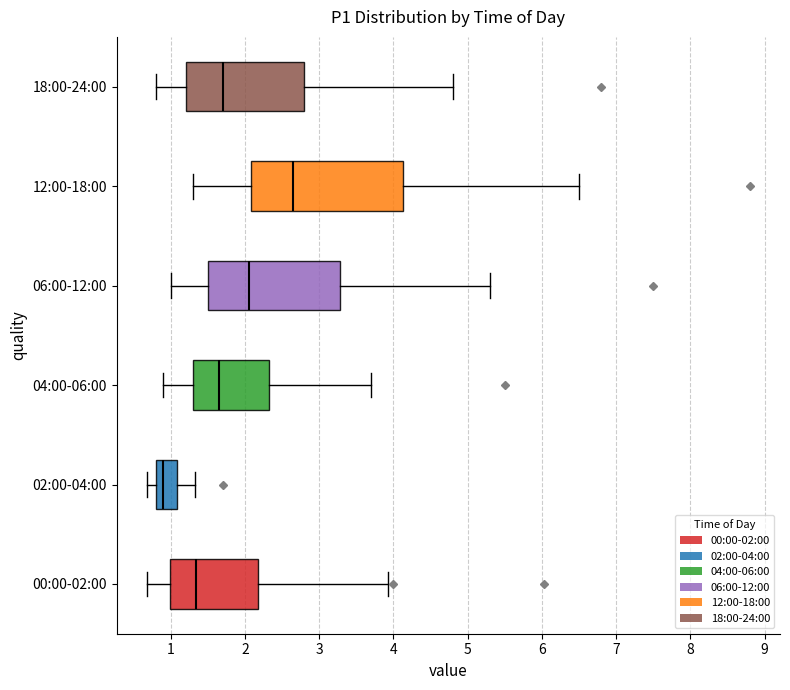

Reading bottom to top, transcribe this box plot: for each box, give where its median line is, the range the box spans, and where its two whiskers end, as read against the x-axis. The values are not printed on the chart, so give them approximately, as read against the axis.

00:00-02:00: median 1.3, box 1.0 to 2.2, whiskers 0.7 to 3.9
02:00-04:00: median 0.9, box 0.8 to 1.1, whiskers 0.7 to 1.3
04:00-06:00: median 1.7, box 1.3 to 2.3, whiskers 0.9 to 3.7
06:00-12:00: median 2.1, box 1.5 to 3.3, whiskers 1.0 to 5.3
12:00-18:00: median 2.7, box 2.1 to 4.1, whiskers 1.3 to 6.5
18:00-24:00: median 1.7, box 1.2 to 2.8, whiskers 0.8 to 4.8